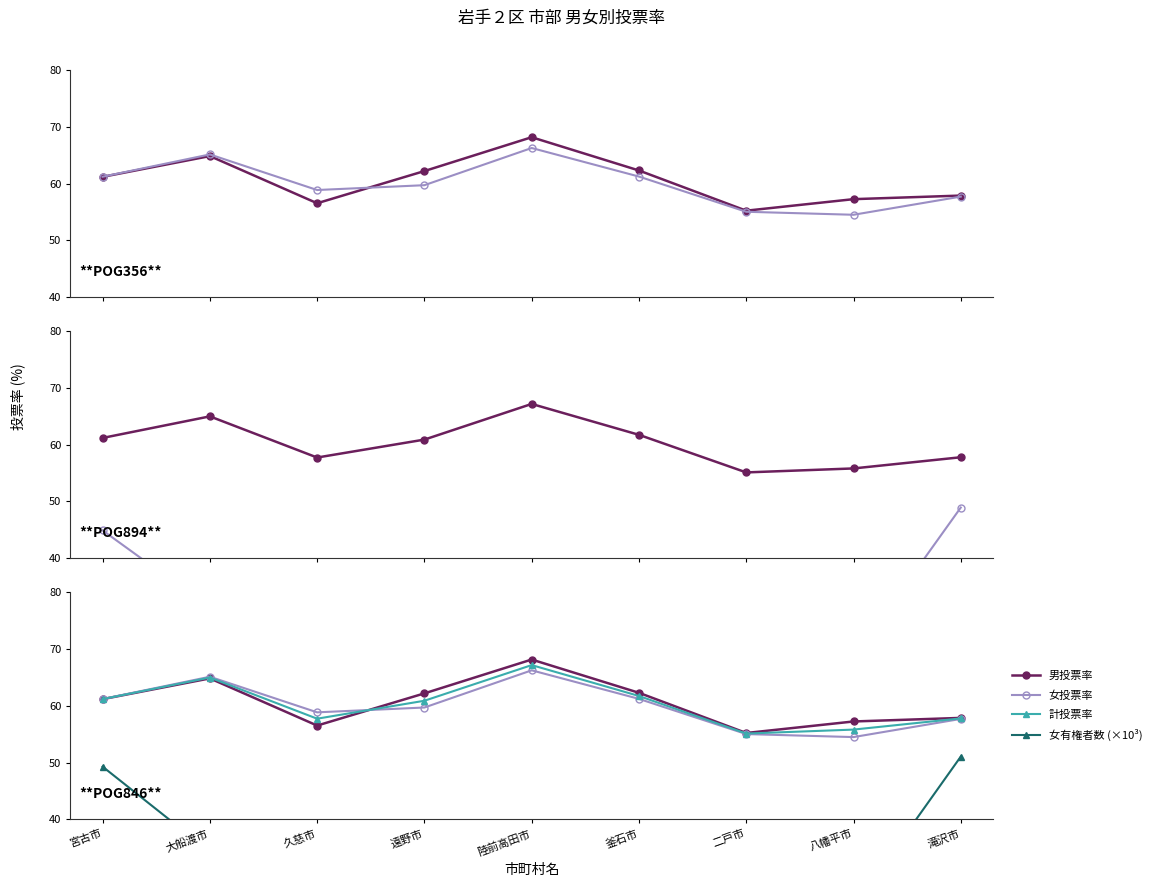

In 計投票率, how many points are higher than both neighbors (excluding endpoints)?

2